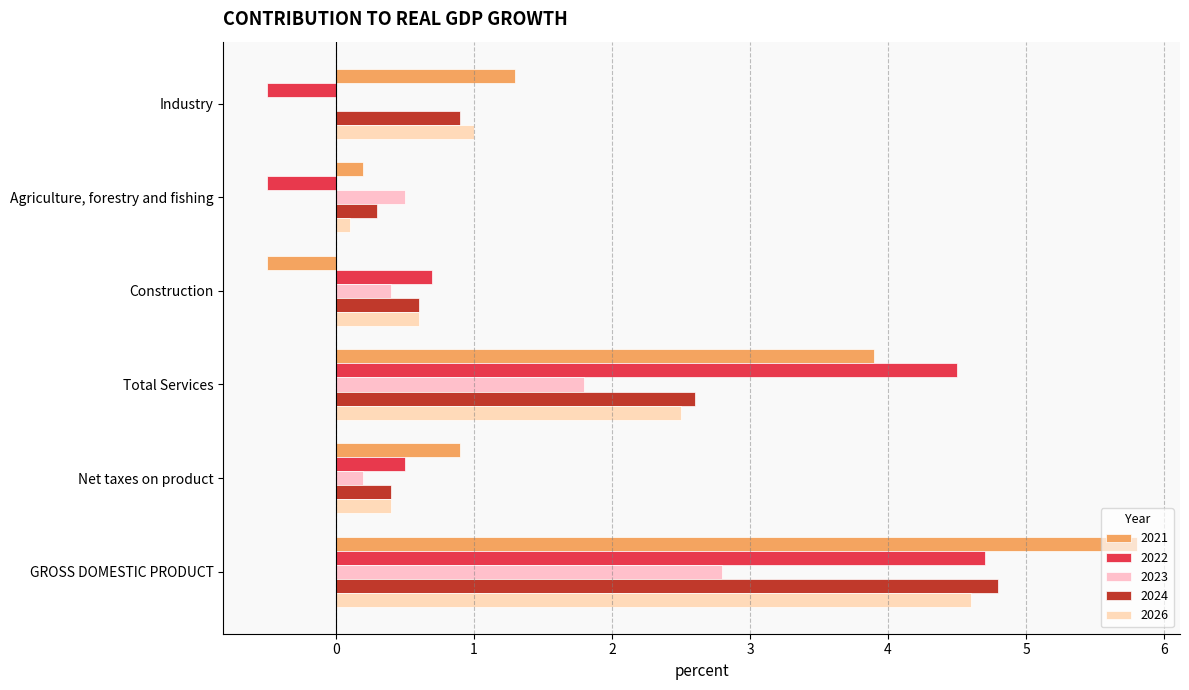

Reading right to left, what are all the values shown in this chart?

2021: GROSS DOMESTIC PRODUCT=5.8	Net taxes on product=0.9	Total Services=3.9	Construction=-0.5	Agriculture, forestry and fishing=0.2	Industry=1.3
2022: GROSS DOMESTIC PRODUCT=4.7	Net taxes on product=0.5	Total Services=4.5	Construction=0.7	Agriculture, forestry and fishing=-0.5	Industry=-0.5
2023: GROSS DOMESTIC PRODUCT=2.8	Net taxes on product=0.2	Total Services=1.8	Construction=0.4	Agriculture, forestry and fishing=0.5	Industry=0.0
2024: GROSS DOMESTIC PRODUCT=4.8	Net taxes on product=0.4	Total Services=2.6	Construction=0.6	Agriculture, forestry and fishing=0.3	Industry=0.9
2026: GROSS DOMESTIC PRODUCT=4.6	Net taxes on product=0.4	Total Services=2.5	Construction=0.6	Agriculture, forestry and fishing=0.1	Industry=1.0